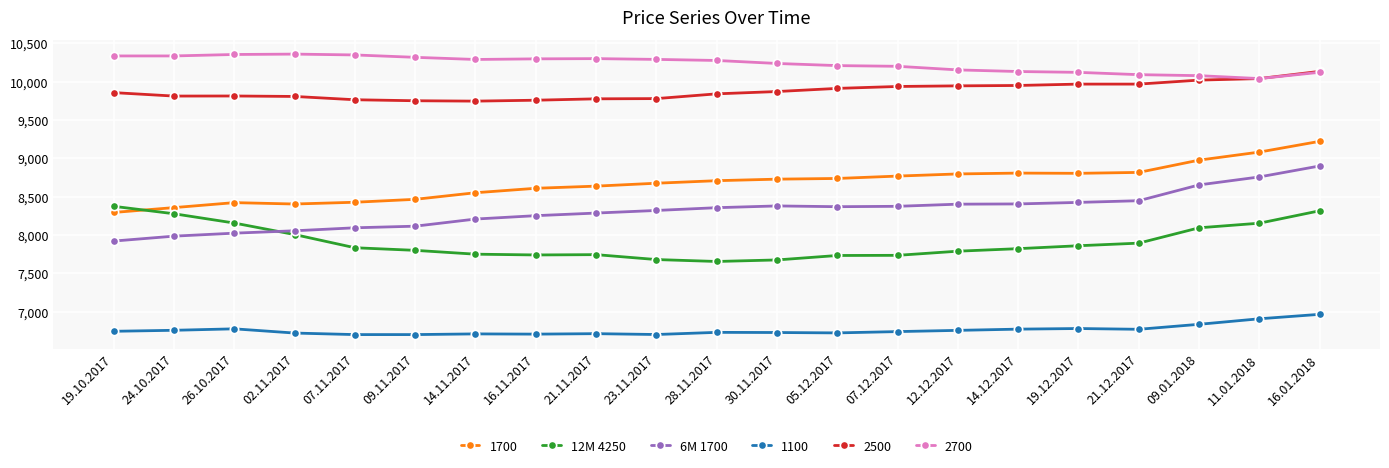

What position from the right is 26.10.2017?

19